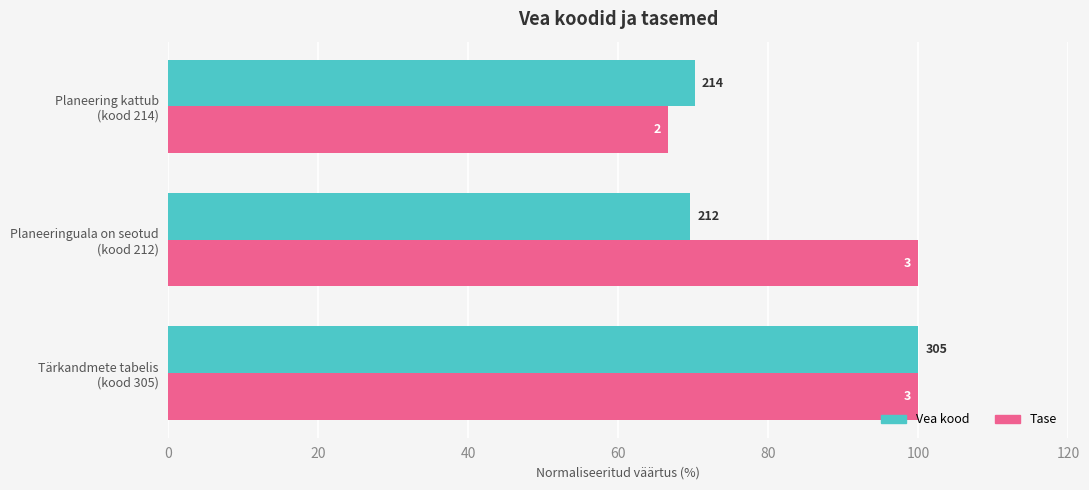

What are all the series names shown in the legend?

Vea kood, Tase